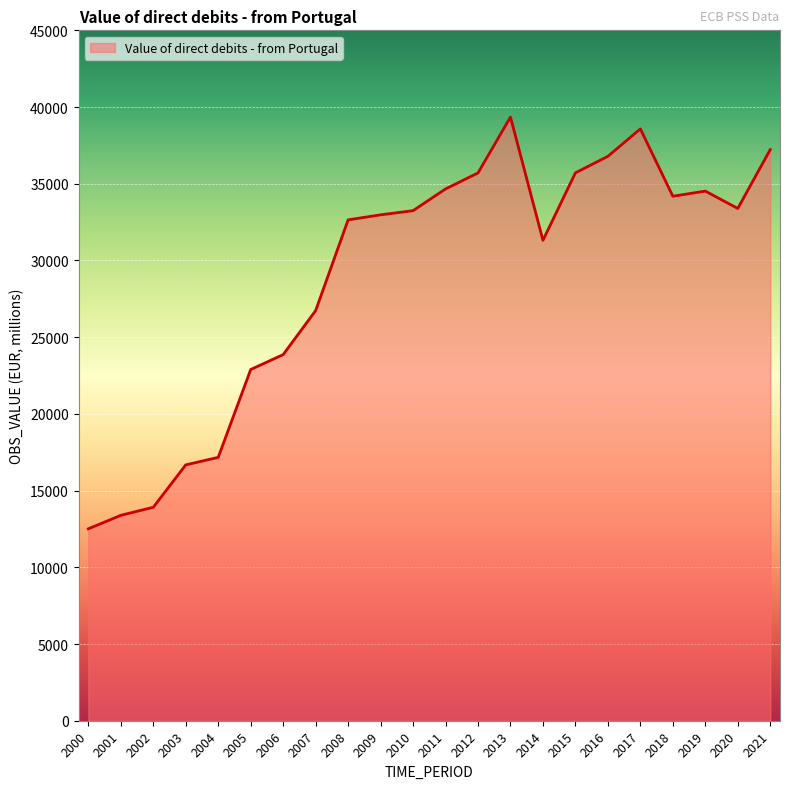

What is the maximum value shown in the chart?

39347.7